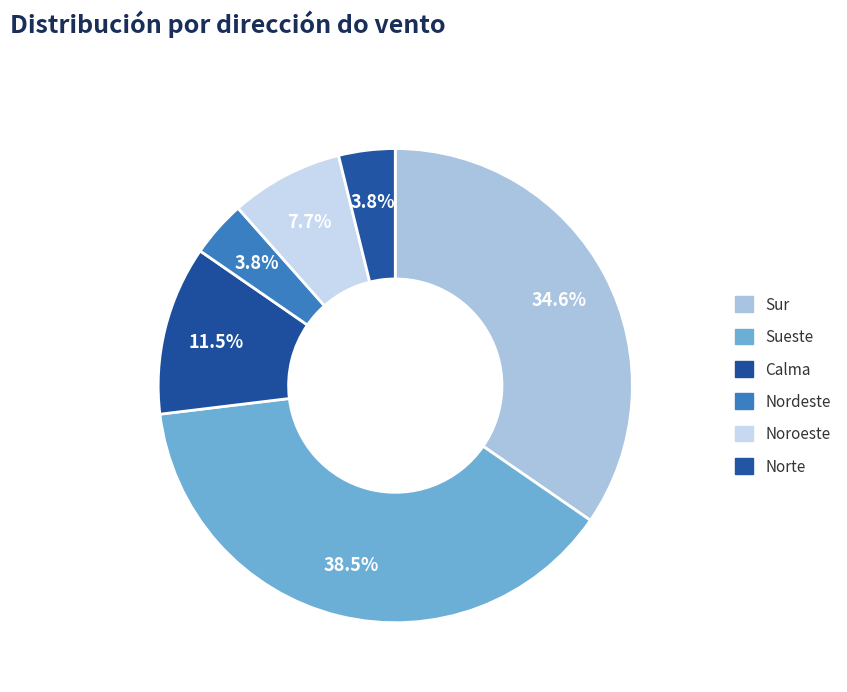

The Sueste slice represents 30% of the pie. True or false?

False